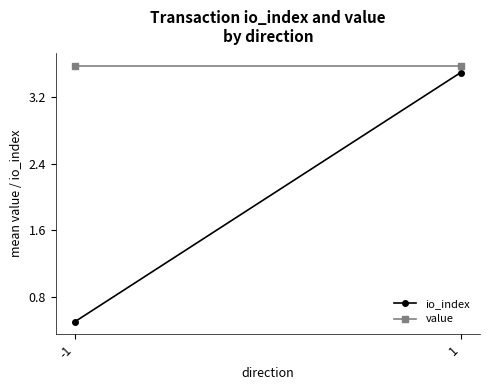

List the labels in order of value value, largest first.

-1, 1